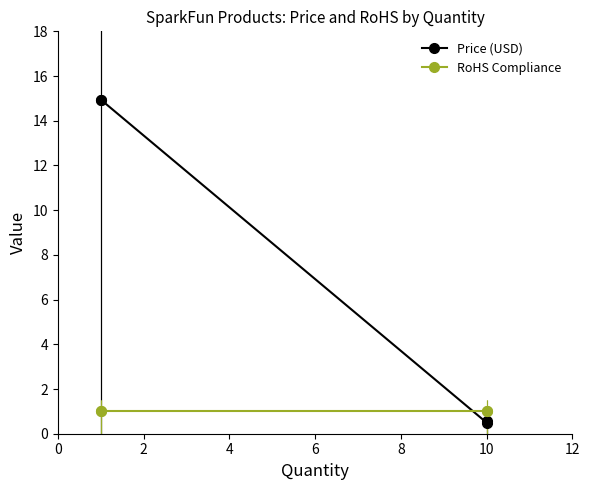

Between 0 and 2, which series saw the biggest shift?

Price (USD)